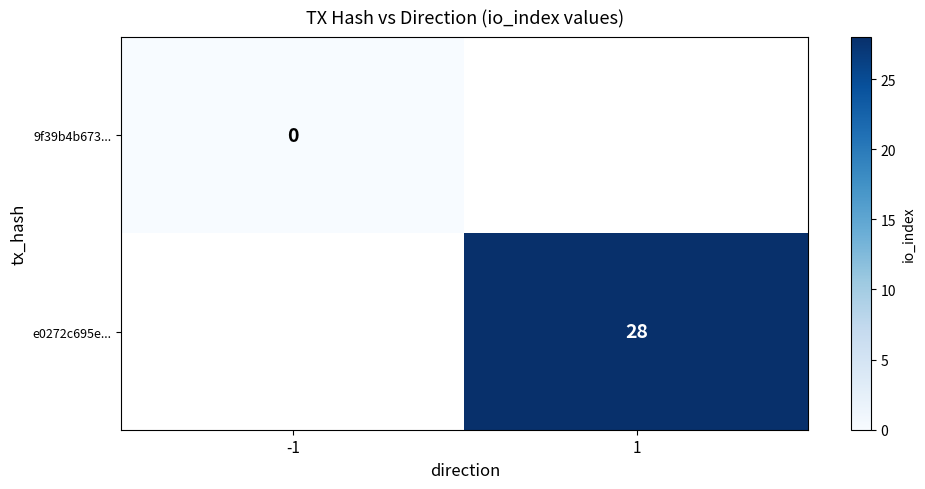

True or false: e0272c695e... has a value of 28 at 1.

True